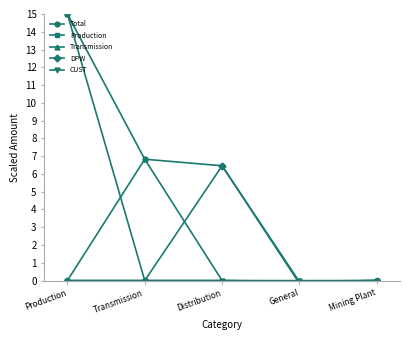

Is the value of CUST at Distribution greater than the value of Total at General?

Yes